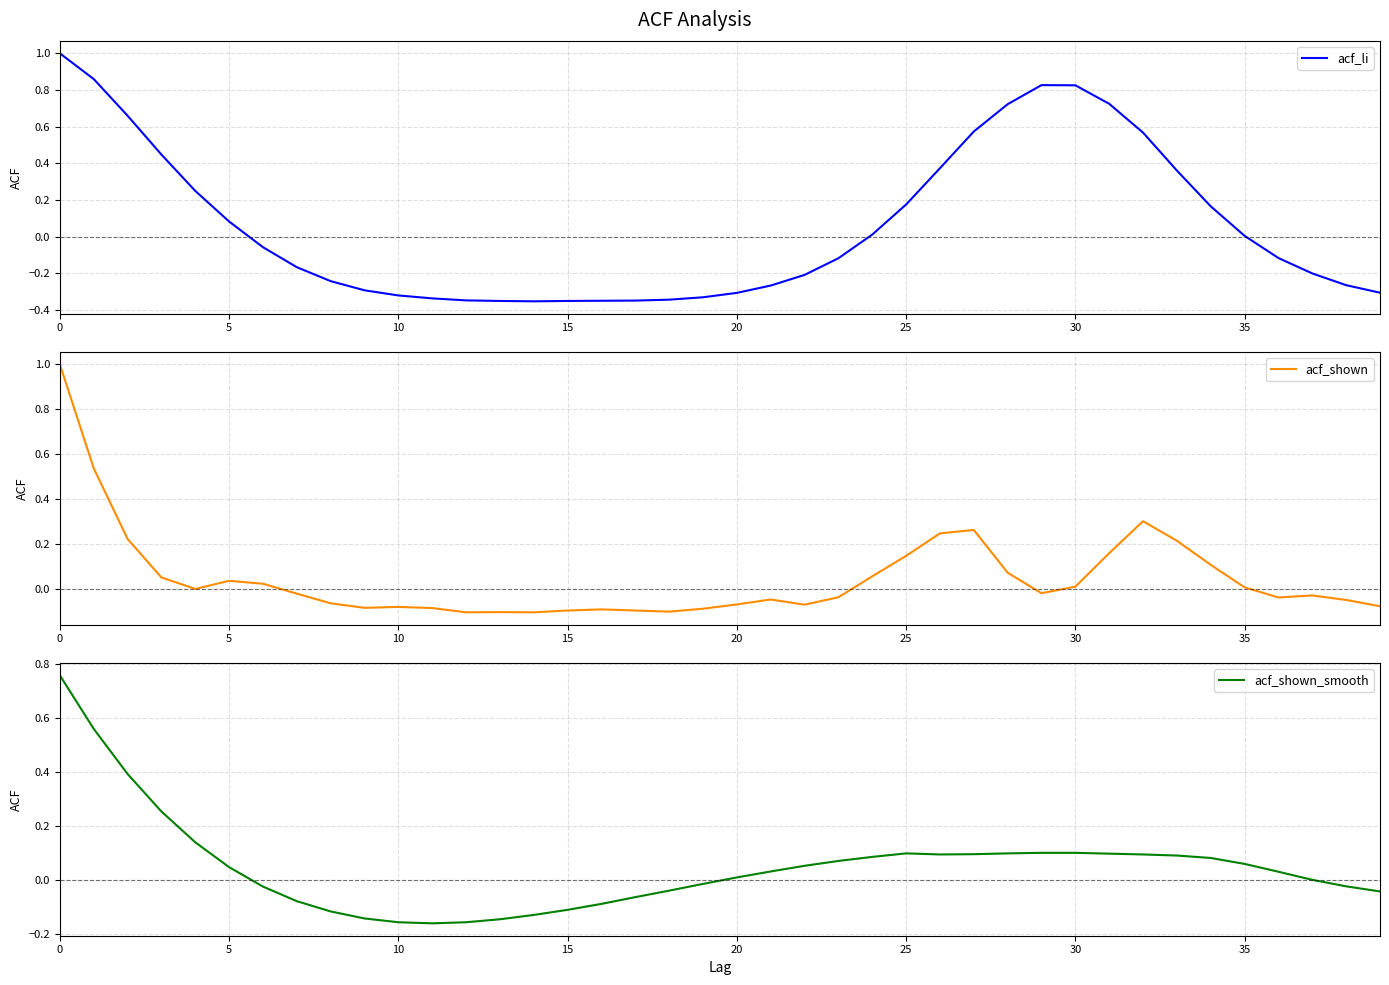

How many lines are shown in the chart?

3